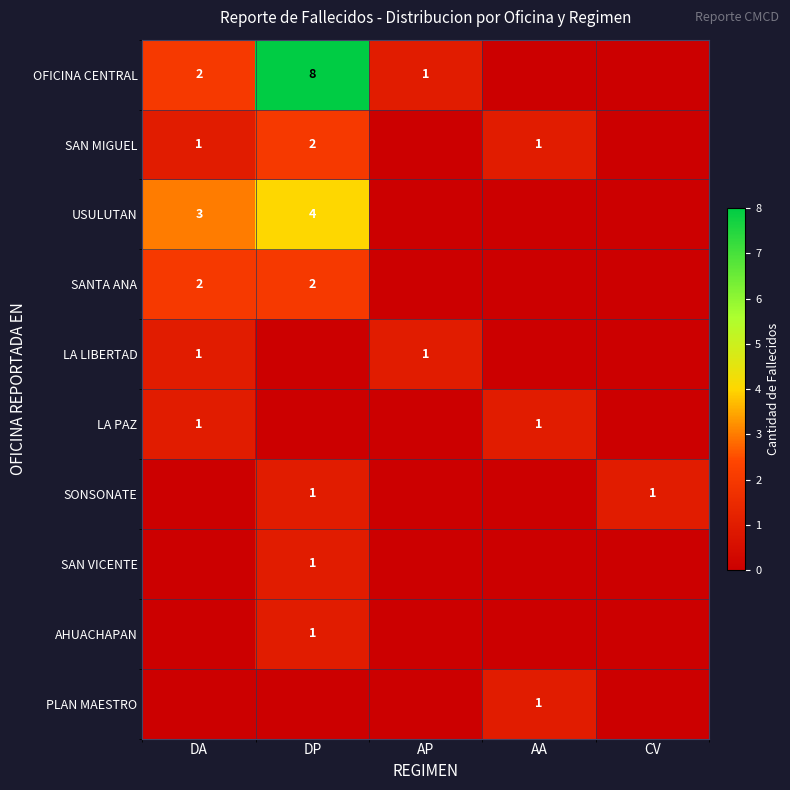

True or false: PLAN MAESTRO has a value of 1 at AA.

True